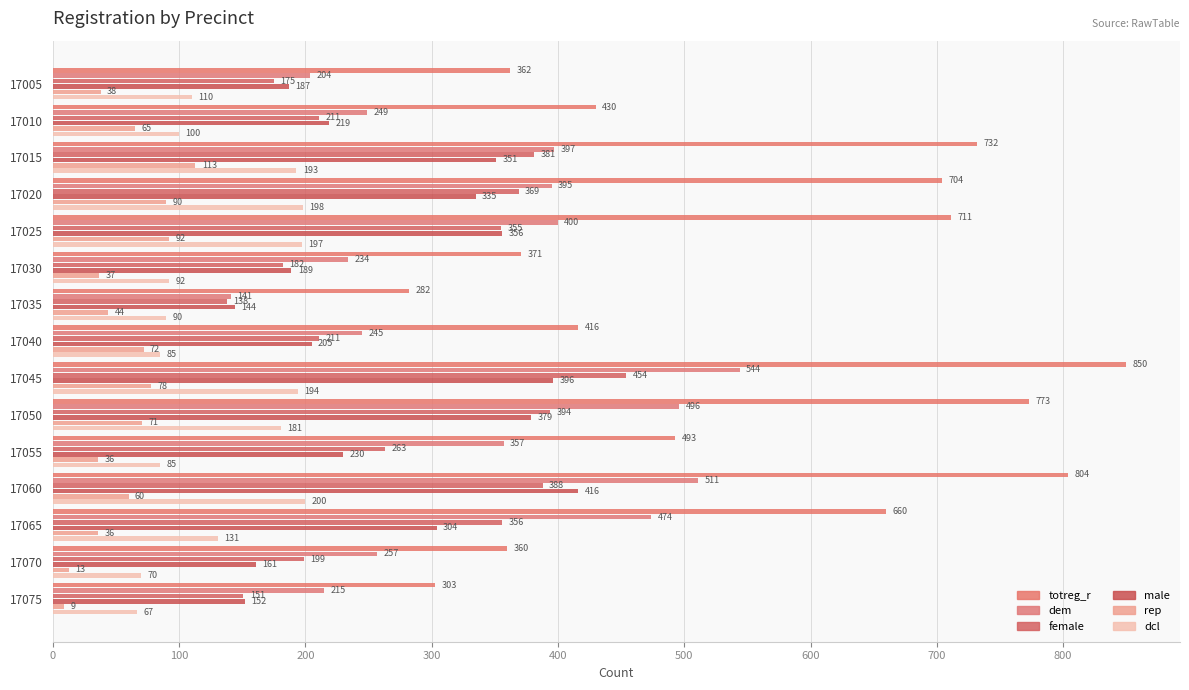

What is the difference between the second highest and second lowest values in the rep series?

79